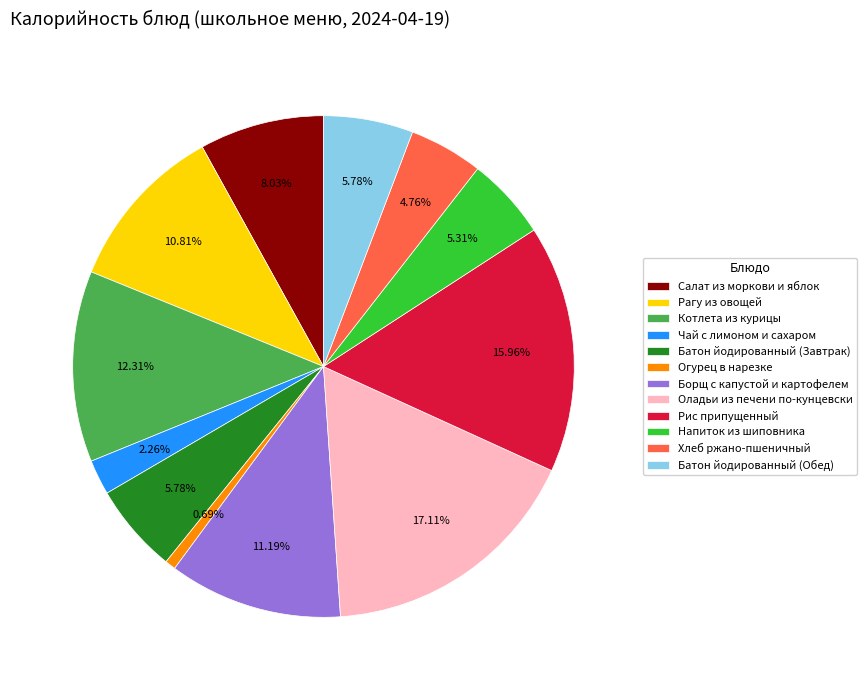

What is the largest slice in the pie chart?

Оладьи из печени по-кунцевски